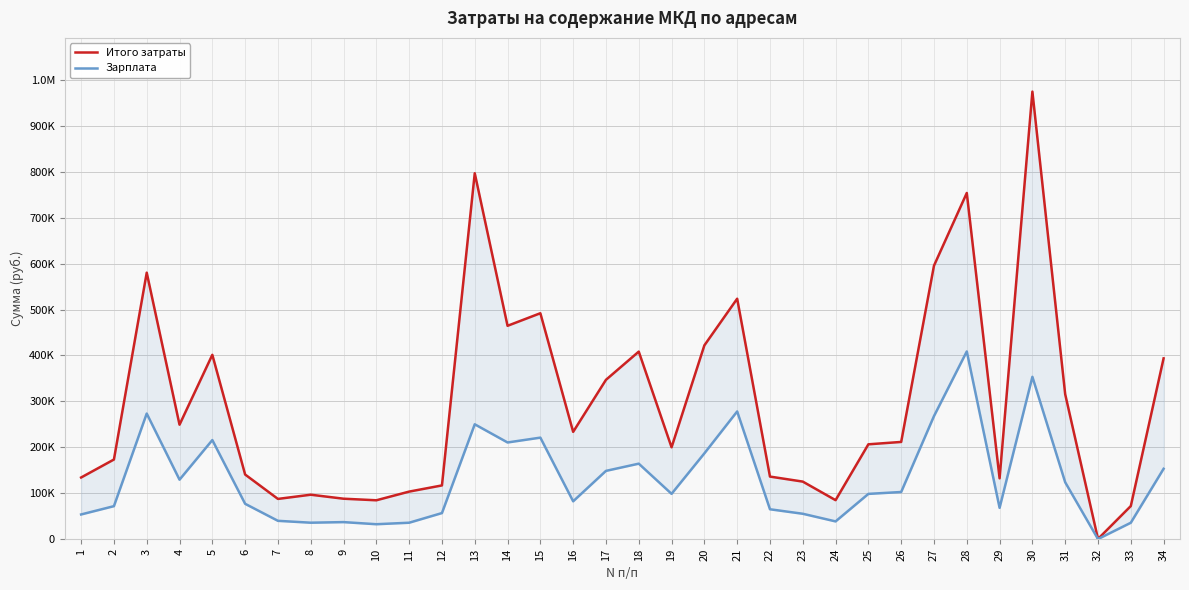

At which category is the sum across all series the highest?

30